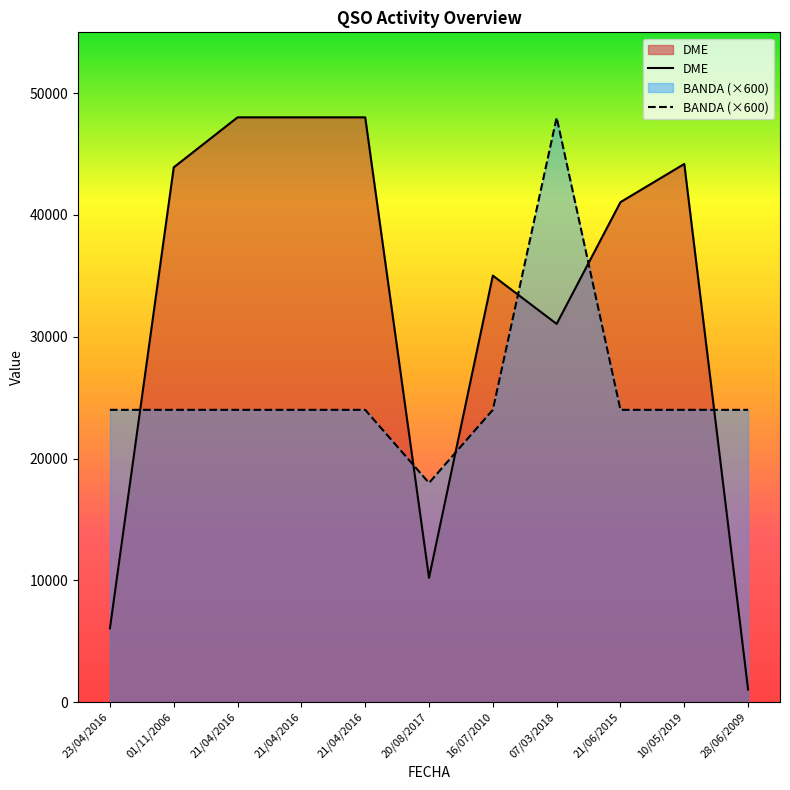

What are all the series names shown in the legend?

BANDA, DME